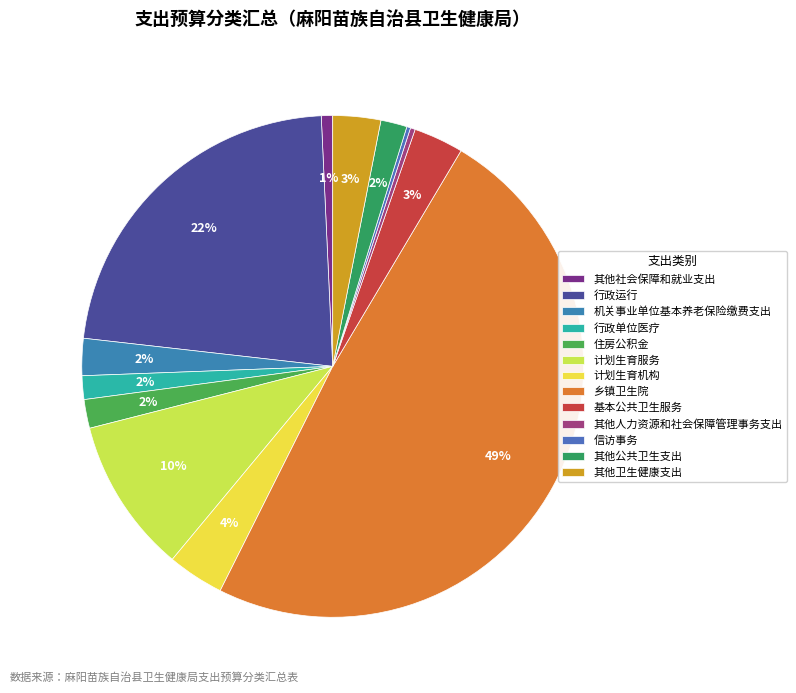

Which has a higher value, 机关事业单位基本养老保险缴费支出 or 其他卫生健康支出?

其他卫生健康支出